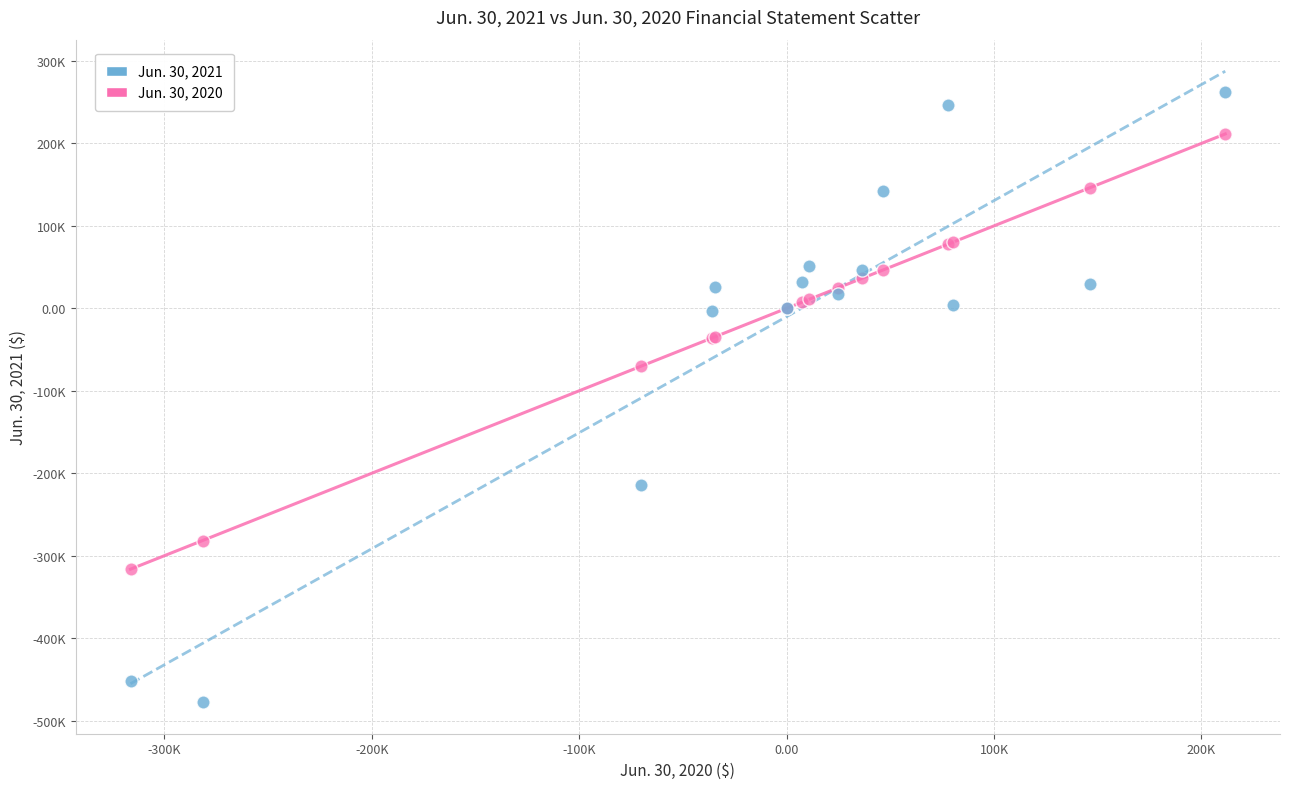

What are all the series names shown in the legend?

Jun. 30, 2021, Jun. 30, 2020